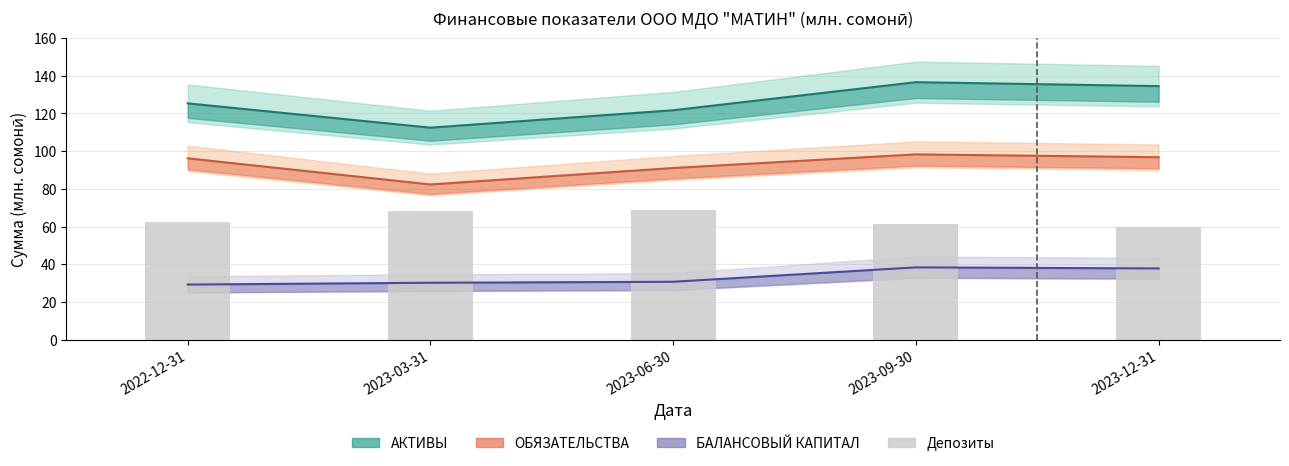

At which label is the value closest to 64?

2022-12-31